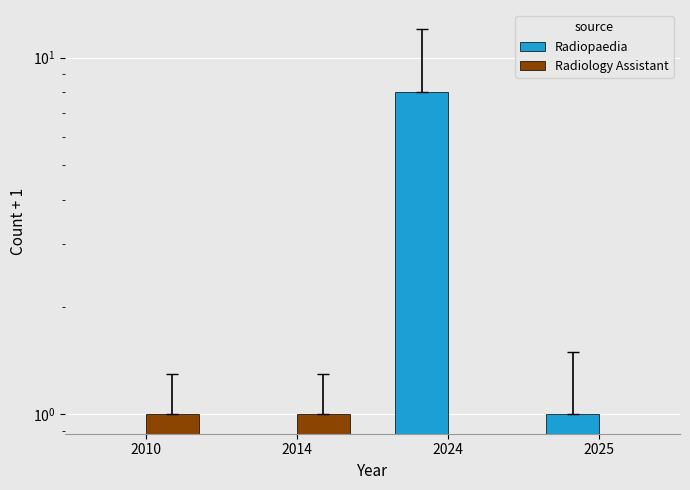

What is the difference between the maximum and minimum values in the Radiology Assistant series?

1